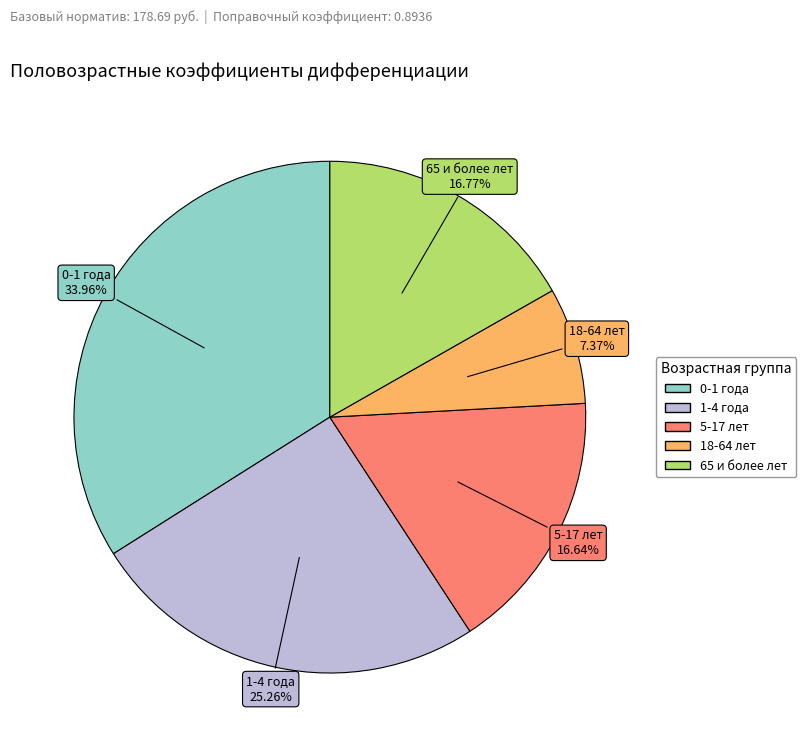

How many slices are in this pie chart?

5